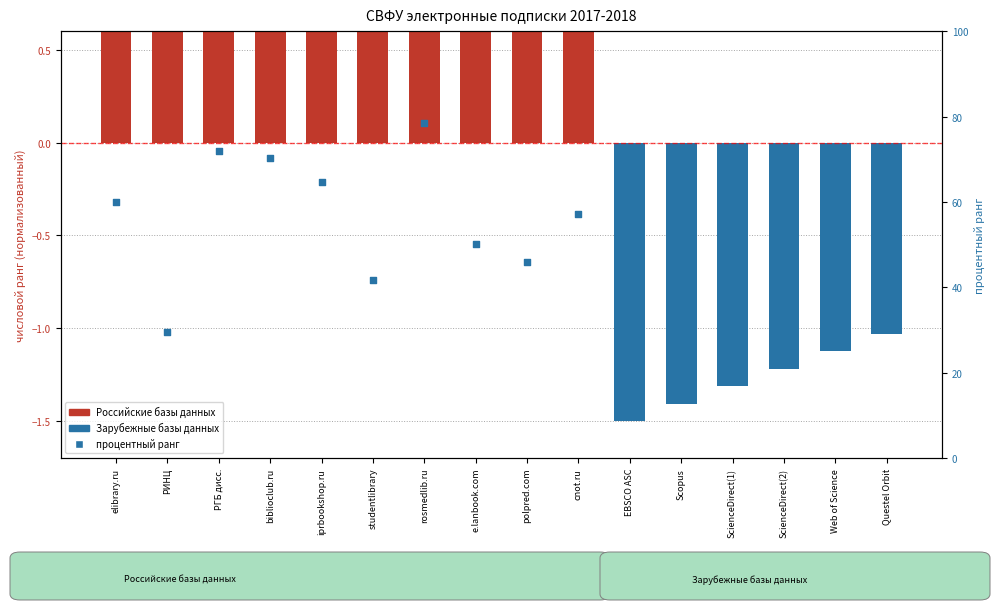

What is the change in value from elibrary.ru to cnot.ru?

-2.8